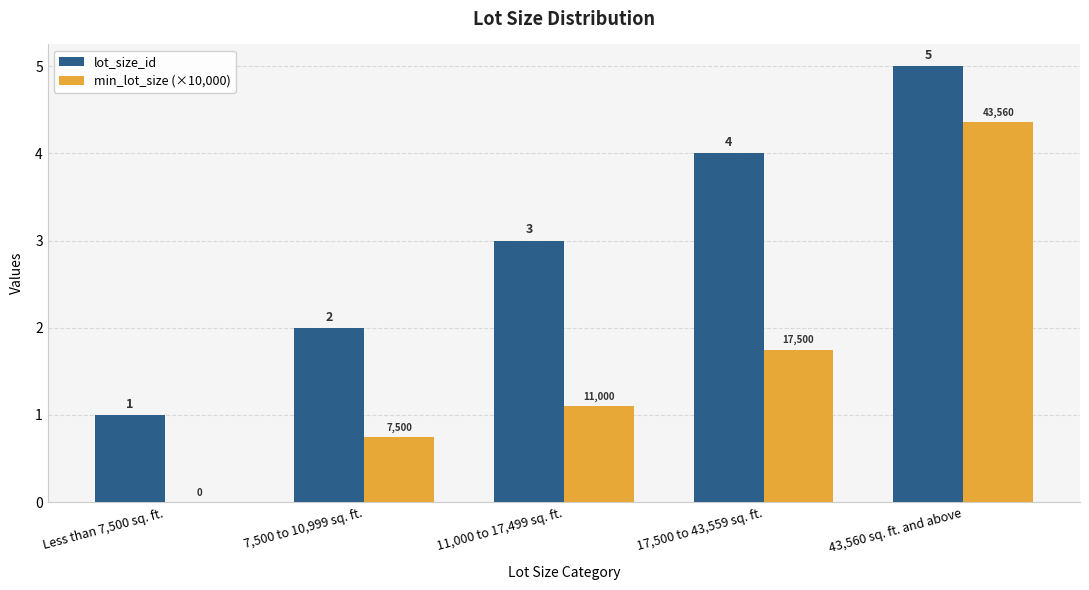

Which series changed the most between 11,000 to 17,499 sq. ft. and 43,560 sq. ft. and above?

min_lot_size (×10,000)